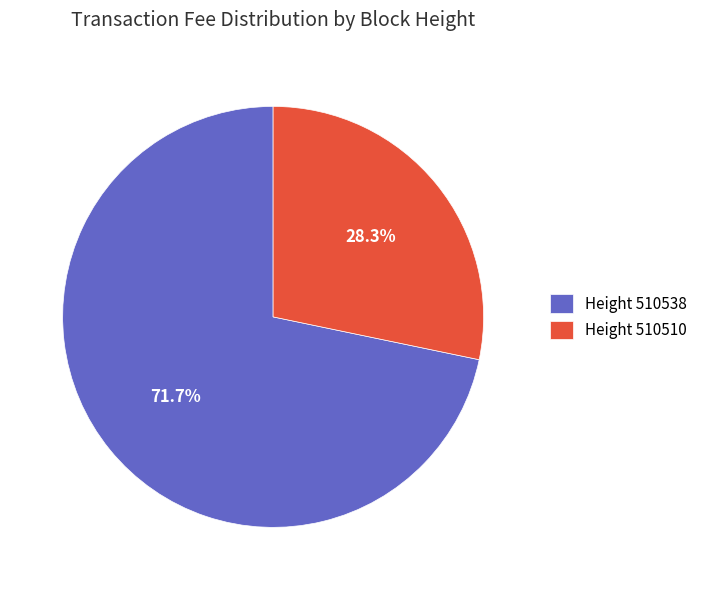

What is the majority slice?

Height 510538